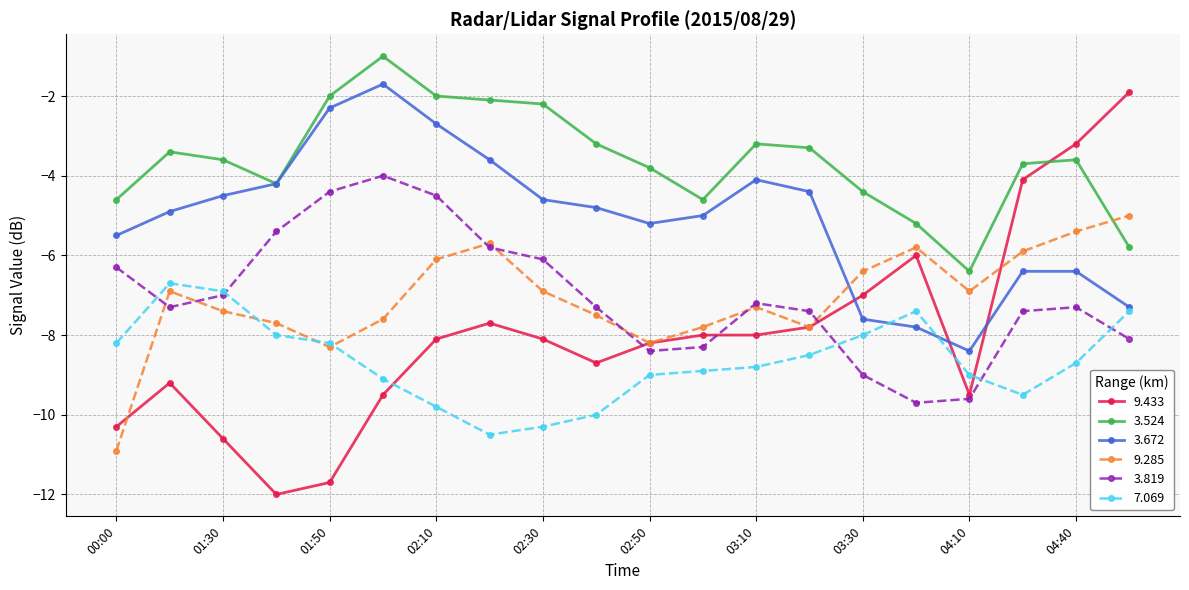

True or false: 9.285 has more than 0 points higher than both neighbors.

True